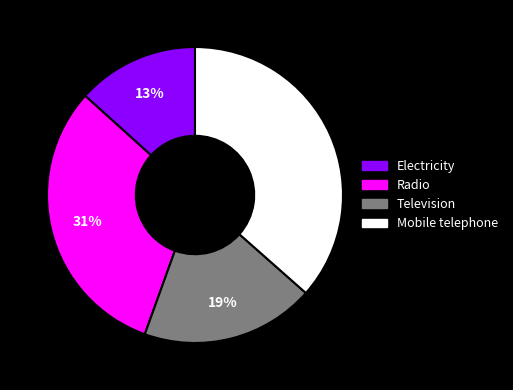

Do Television and Mobile telephone together represent more than half of the pie?

Yes